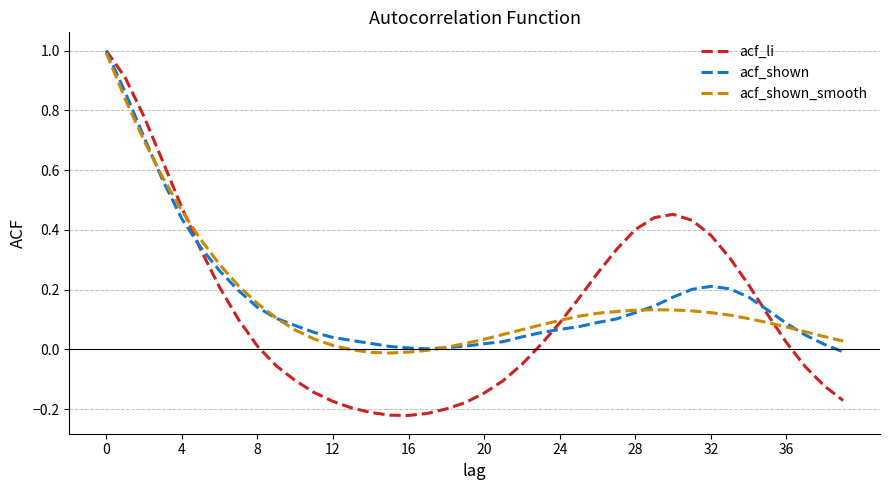

What is the greatest value displayed?

1.0